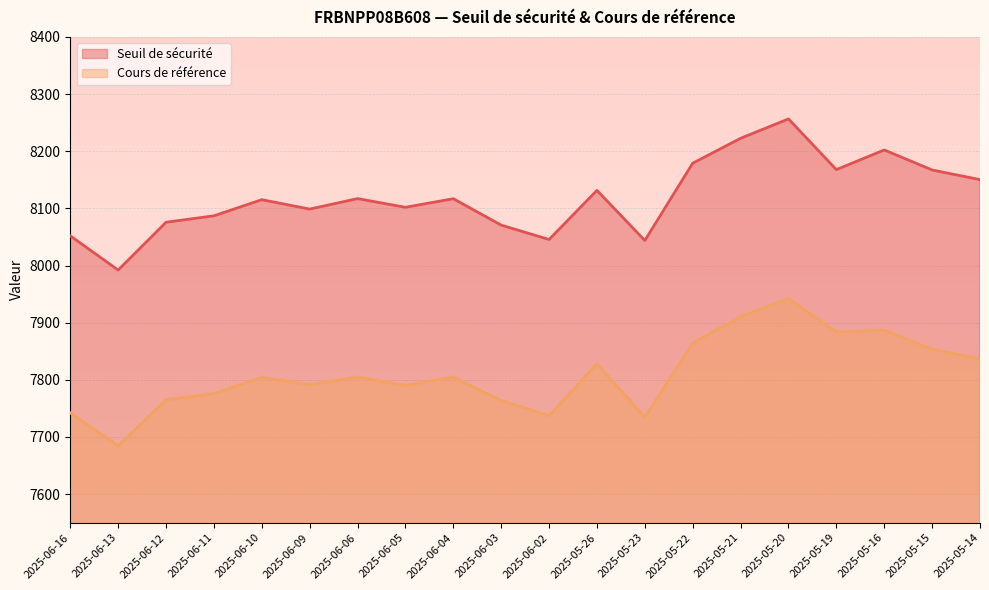

Rank the categories by Seuil de sécurité value from highest to lowest.

2025-05-20, 2025-05-21, 2025-05-16, 2025-05-22, 2025-05-19, 2025-05-15, 2025-05-14, 2025-05-26, 2025-06-06, 2025-06-04, 2025-06-10, 2025-06-05, 2025-06-09, 2025-06-11, 2025-06-12, 2025-06-03, 2025-06-16, 2025-06-02, 2025-05-23, 2025-06-13